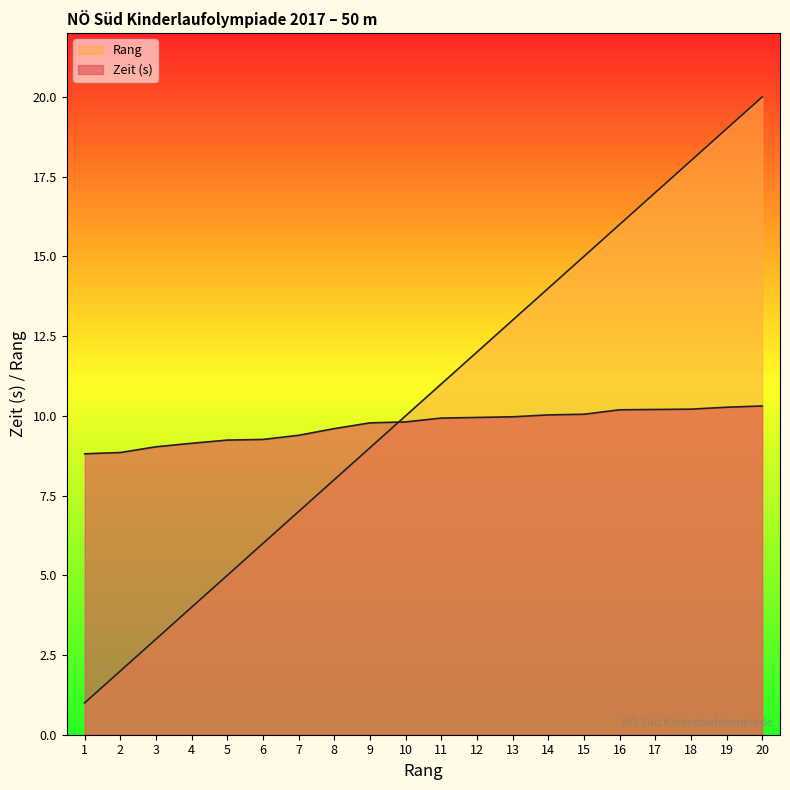

What is the average value of the Rang series?

10.5